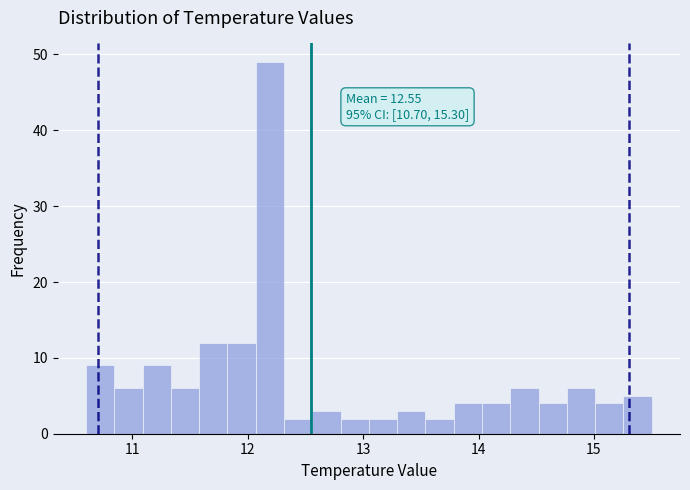

Around what value on the x-axis is the tallest bar? Give the approximate position of its centre, as read against the axis.

12.2